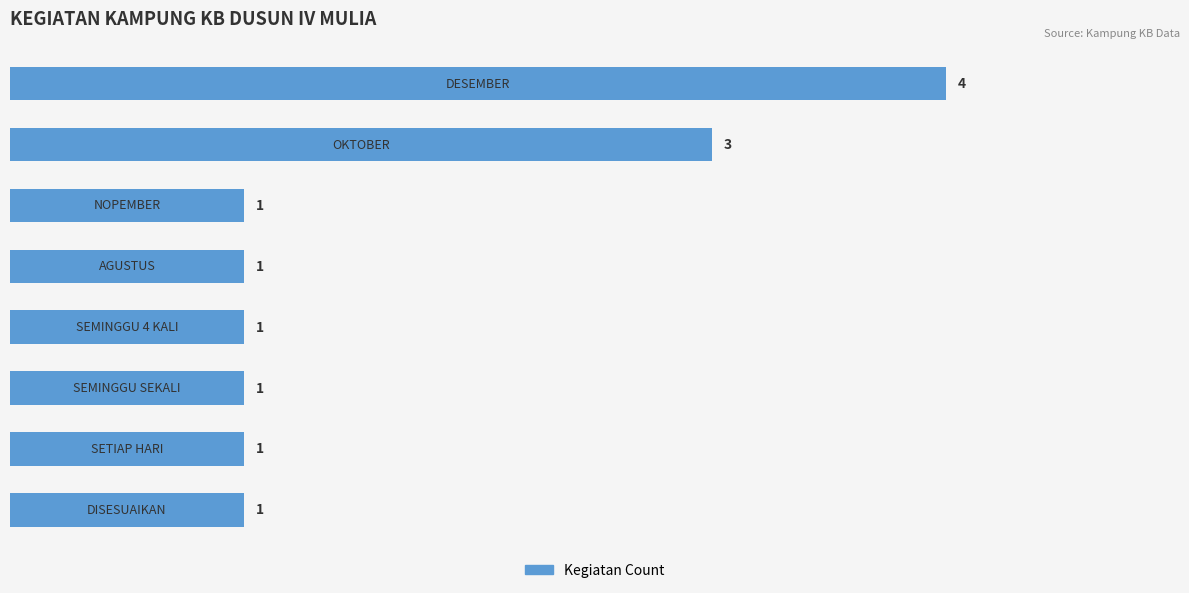

What is the difference between the maximum and second lowest values?

3